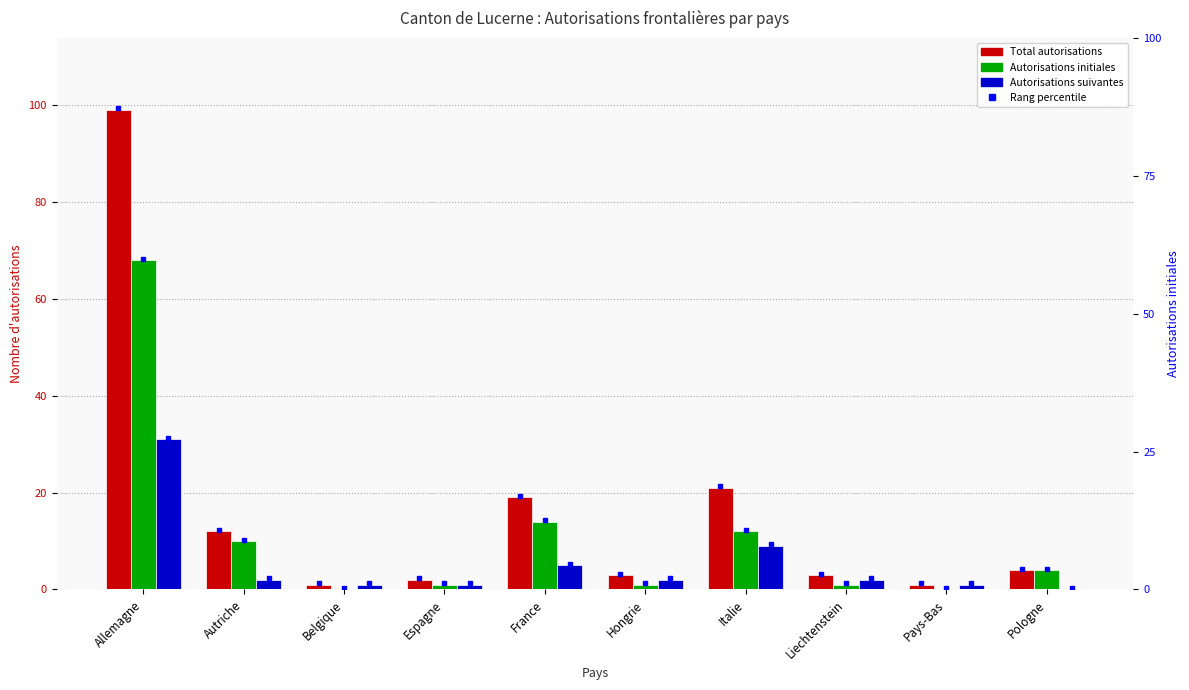

Reading right to left, what are all the values shown in this chart?

Total: Pologne=4	Pays-Bas=1	Liechtenstein=3	Italie=21	Hongrie=3	France=19	Espagne=2	Belgique=1	Autriche=12	Allemagne=99
Initial: Pologne=4	Pays-Bas=0	Liechtenstein=1	Italie=12	Hongrie=1	France=14	Espagne=1	Belgique=0	Autriche=10	Allemagne=68
Suivantes: Pologne=0	Pays-Bas=1	Liechtenstein=2	Italie=9	Hongrie=2	France=5	Espagne=1	Belgique=1	Autriche=2	Allemagne=31